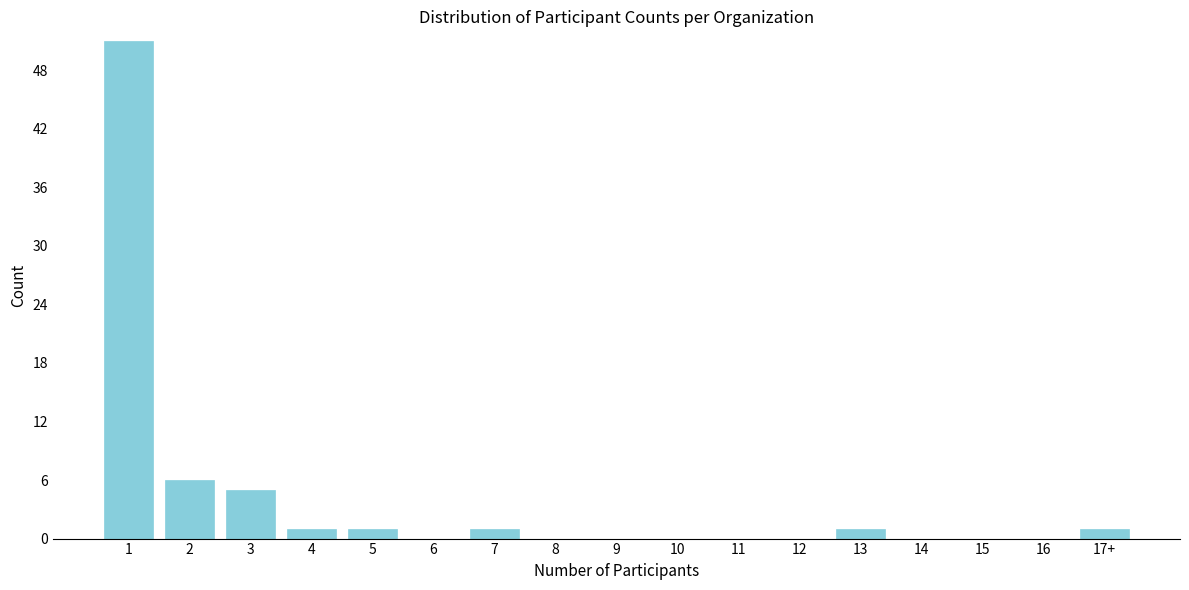

Reading left to right, what are all the values shown in this chart?

1=51	2=6	3=5	4=1	5=1	6=0	7=1	8=0	9=0	10=0	11=0	12=0	13=1	14=0	15=0	16=0	17+=1